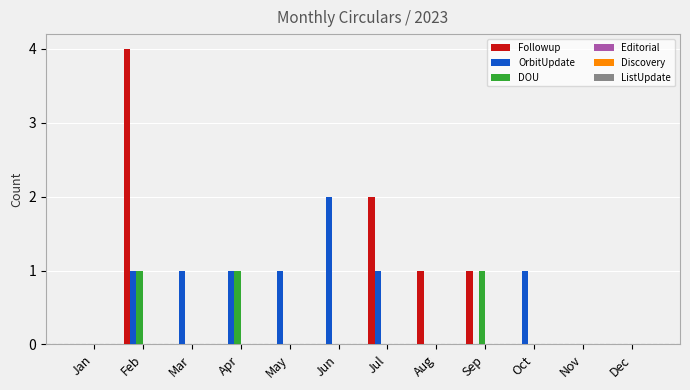

At which category is the sum across all series the highest?

Feb